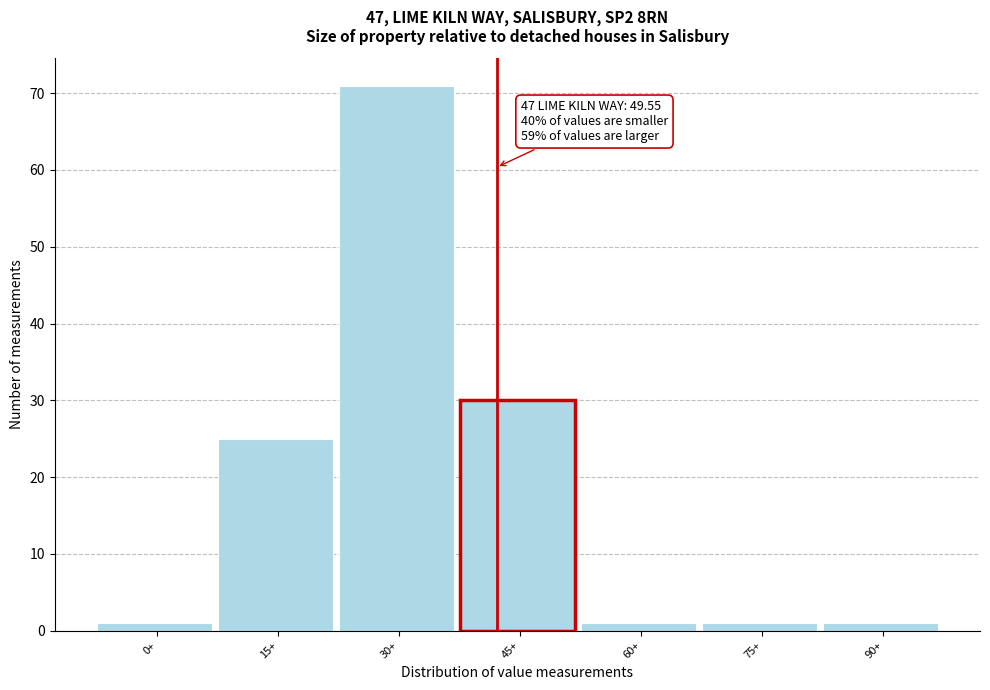

Reading left to right, extract all data points from this chart.

0+=1	15+=25	30+=71	45+=30	60+=1	75+=1	90+=1